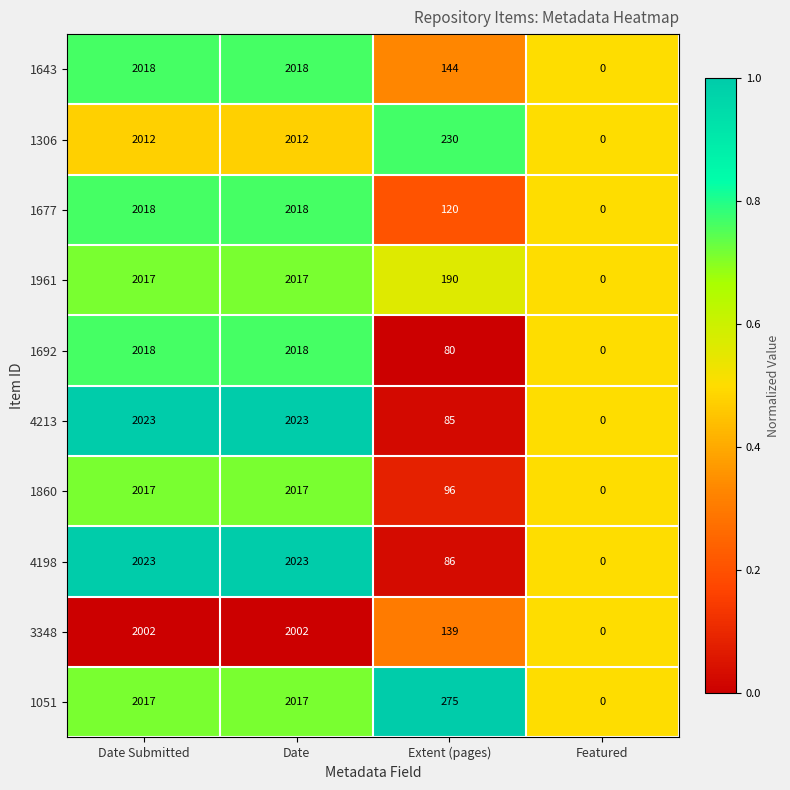

What is the total value across all series at Extent (pages)?

1445